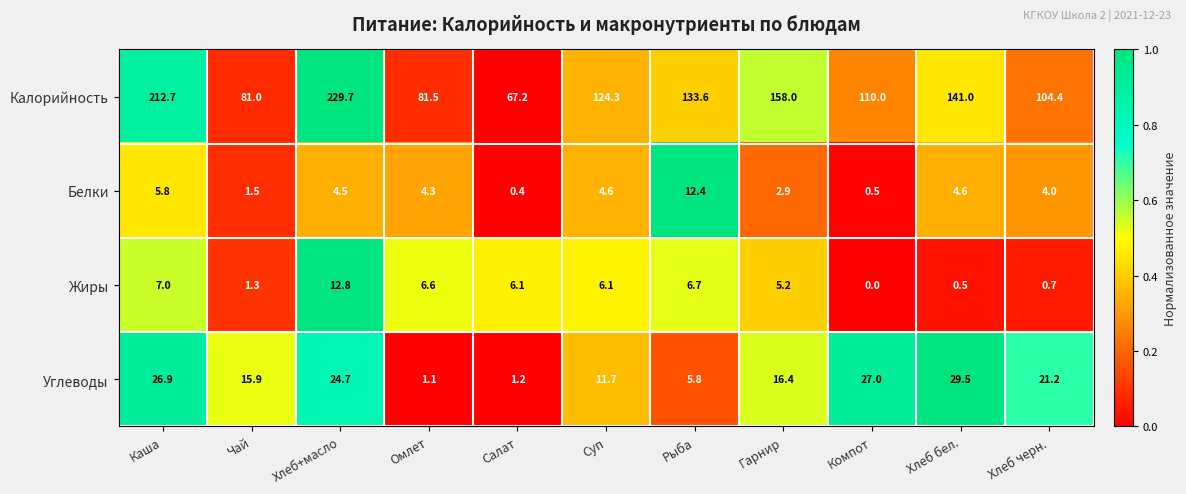

Where does the Белки series first go above 4?

Каша